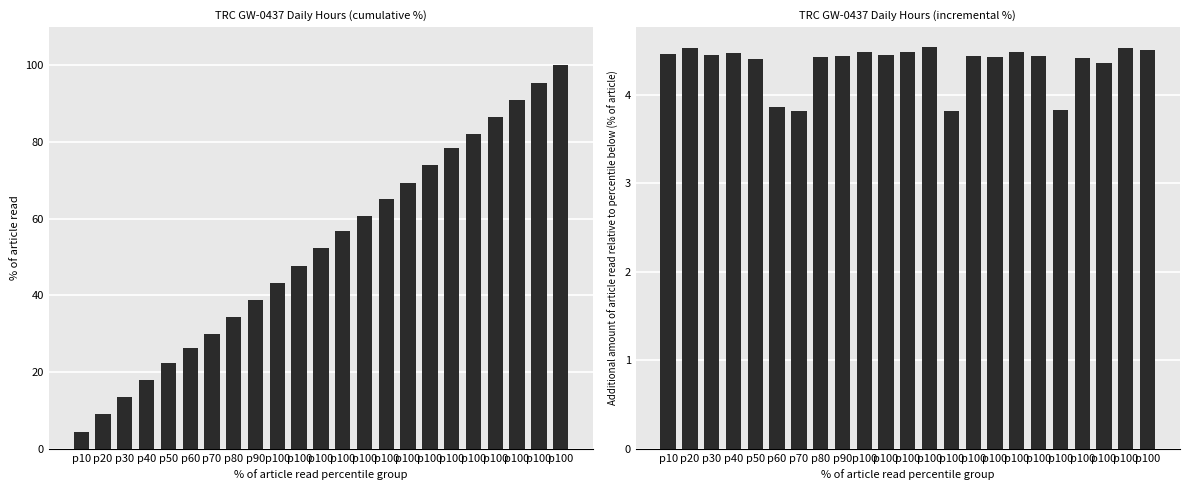

Rank the categories by Low (hours) value from lowest to highest.

p10, p20, p30, p40, p50, p60, p70, p80, p90, p100, p100, p100, p100, p100, p100, p100, p100, p100, p100, p100, p100, p100, p100